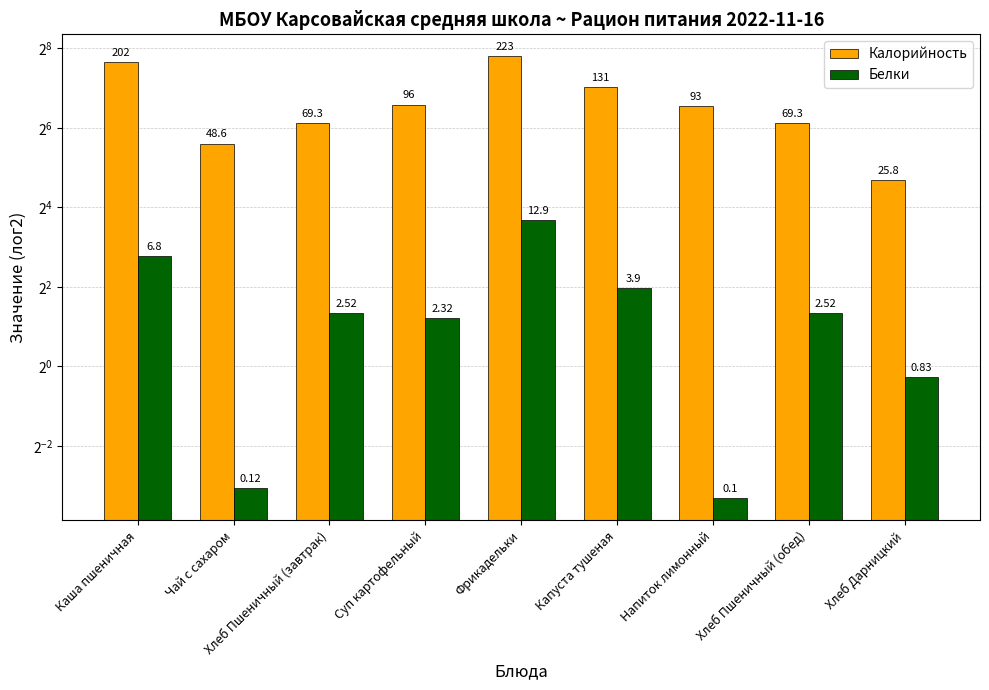

What is the value of the Калорийность bar at the 5th from the left?

222.6